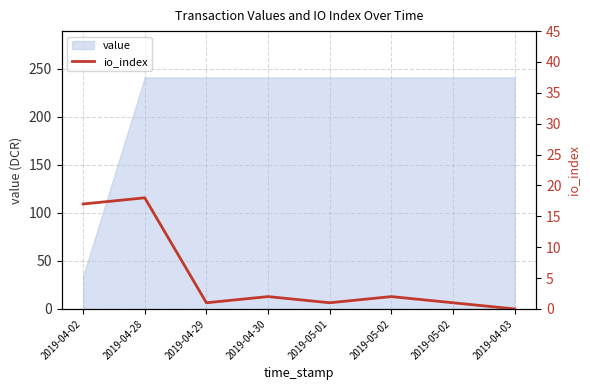

How many positive values are there?

7